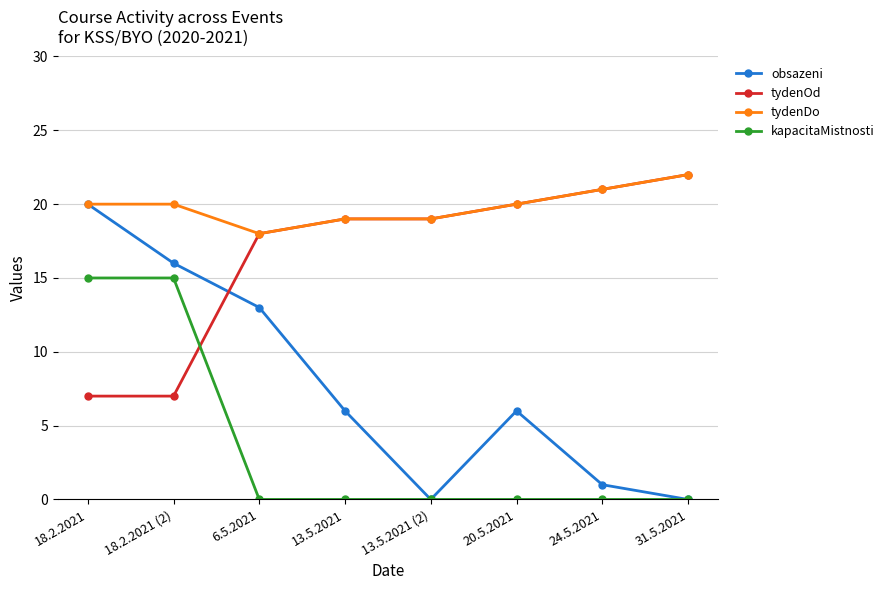

What is the sum of the tydenOd values at 18.2.2021 and 18.2.2021 (2)?

14